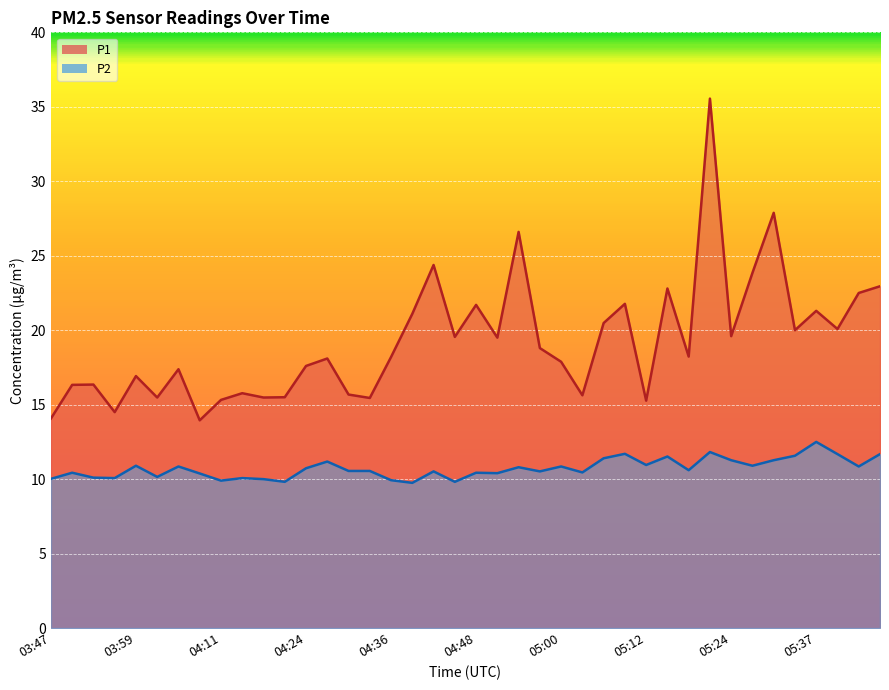

The P1 series shows 4.9 at 03:56. True or false?

False